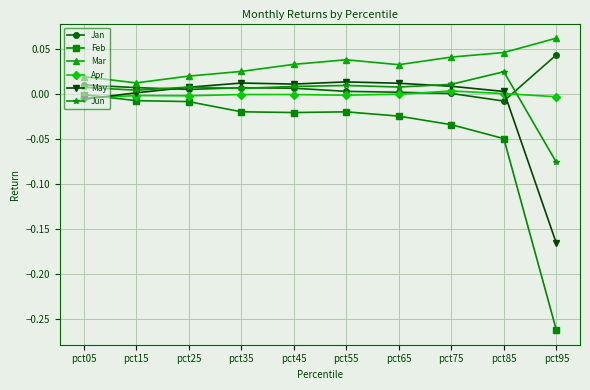

Which series has the widest spread of values?

Feb